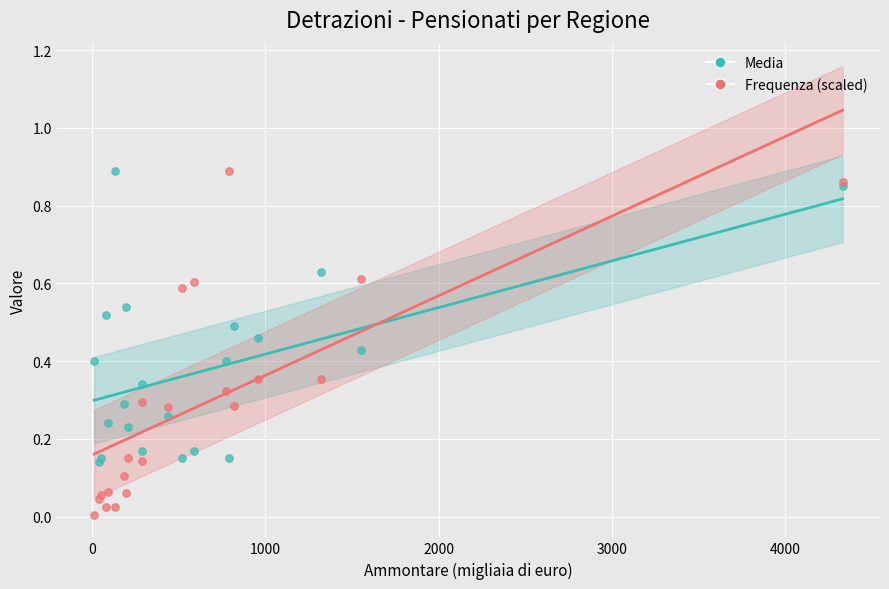

Which series has the widest spread of Y values?

Frequenza (scaled)